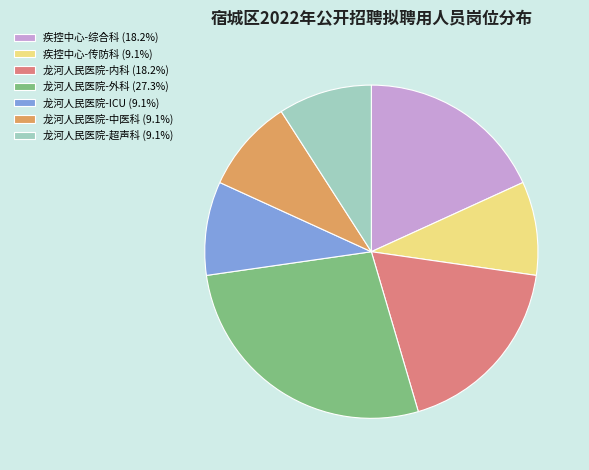

Is there any slice that represents more than half of the pie?

No